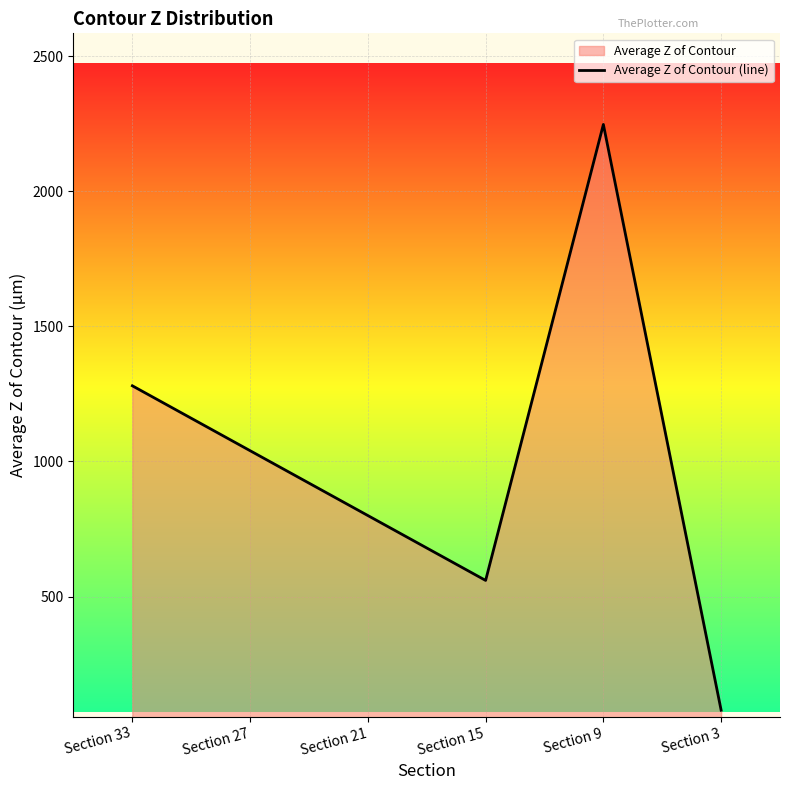

Does the chart display data point markers on the line(s)?

No